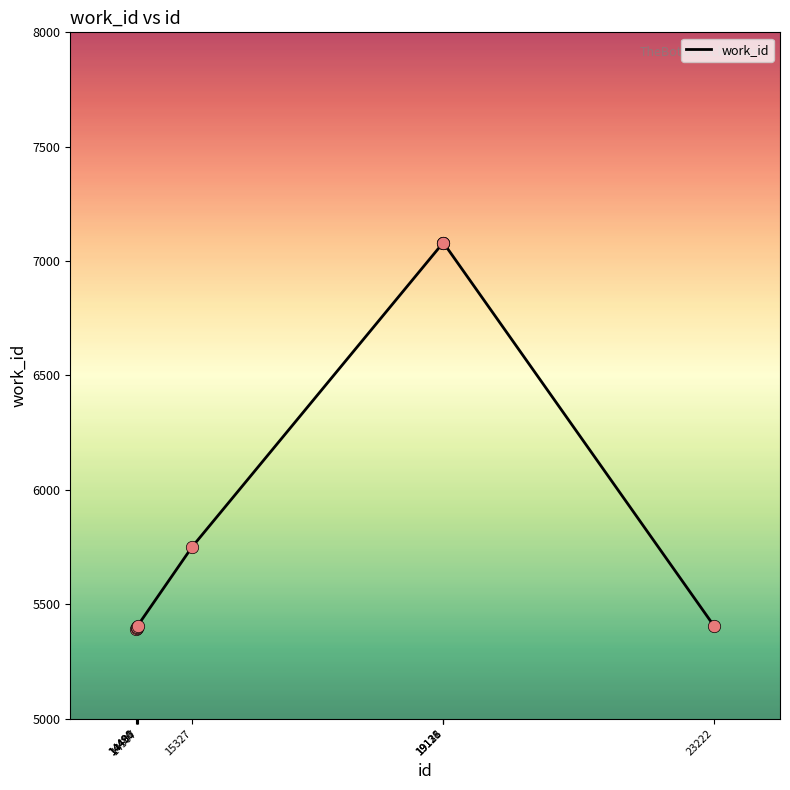

What is the change in value from 14507 to 19126?

+1673